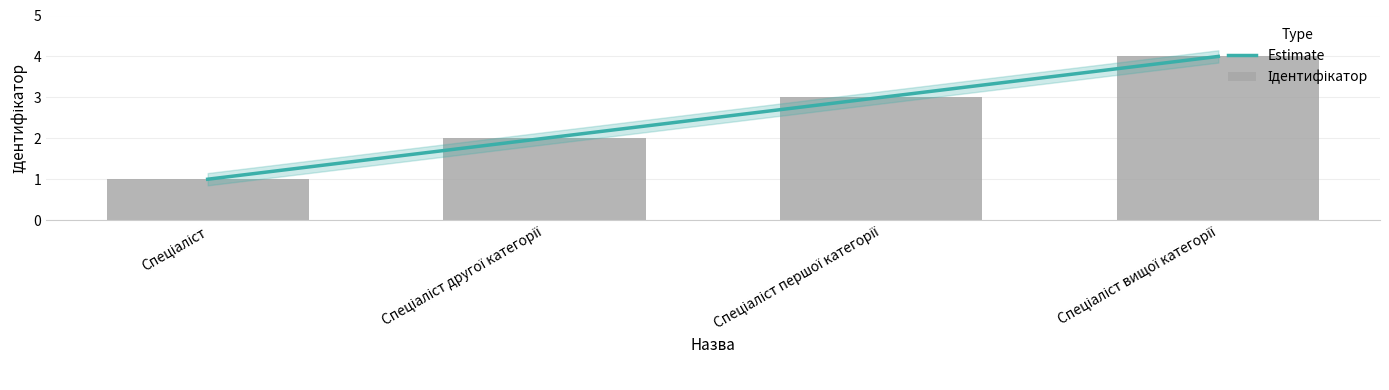

The chart shows a value of 1 at Спеціаліст. True or false?

True